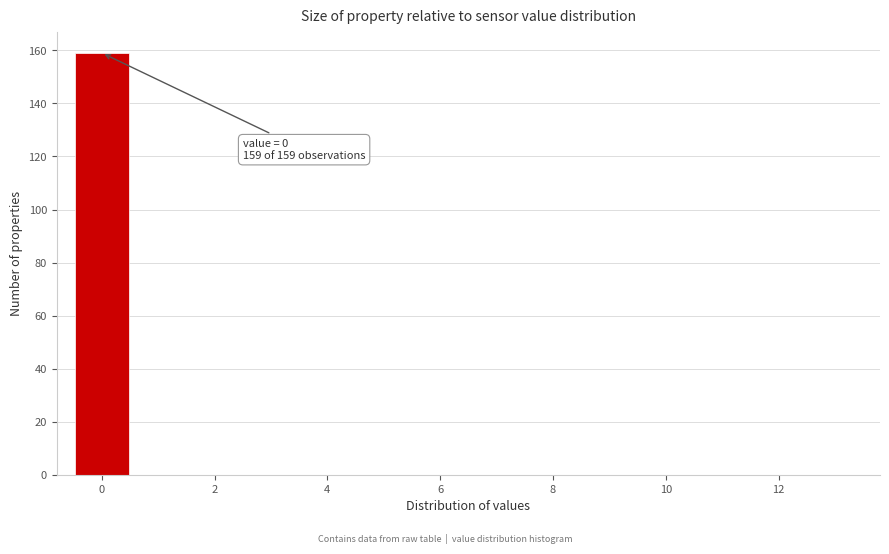

Which range on the x-axis has the tallest bar?

-0.5 to 0.5